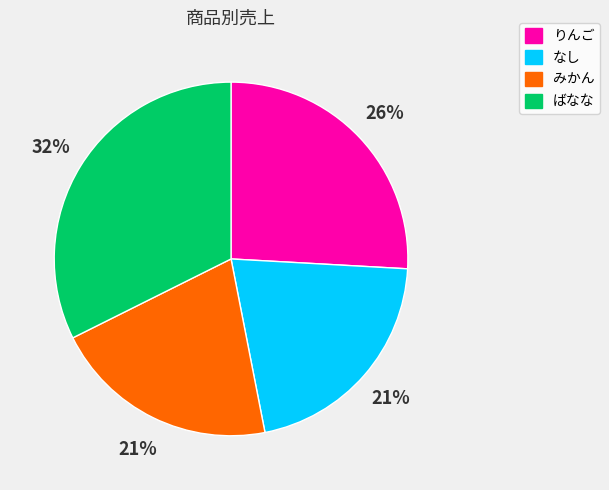

True or false: ばなな accounts for 32% of the total.

True